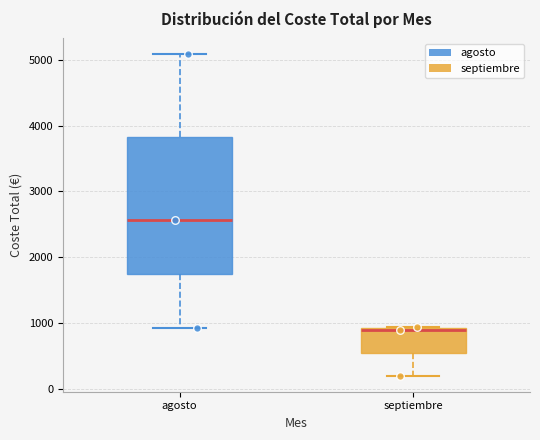

Comparing the boxes themselves (not the whiskers), which one is the tallest?

agosto